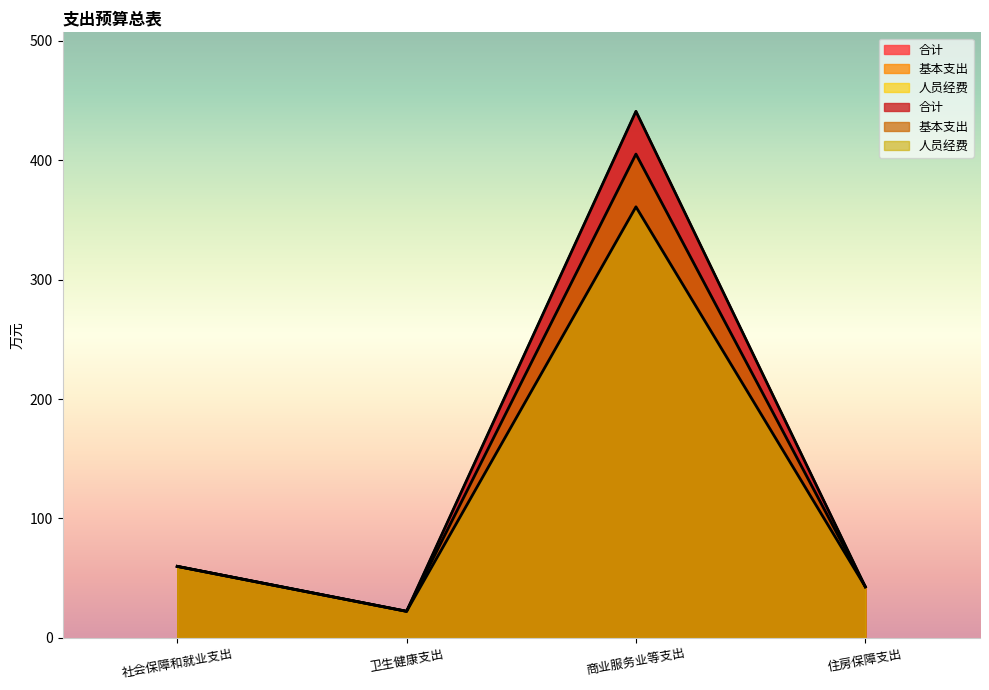

What are all the series names shown in the legend?

合计, 基本支出, 人员经费